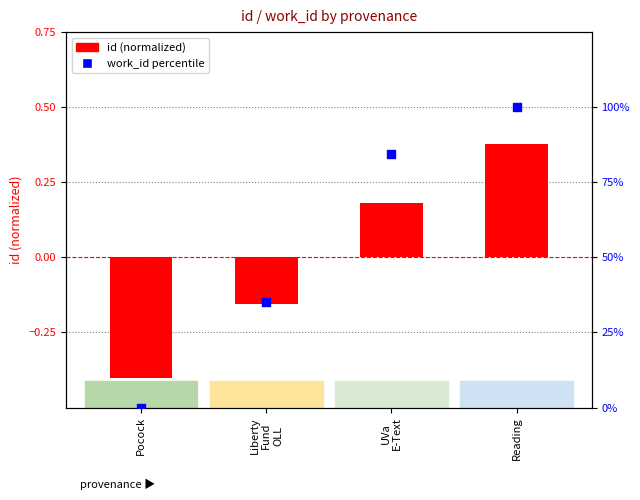

At which category is the sum across all series the highest?

Reading